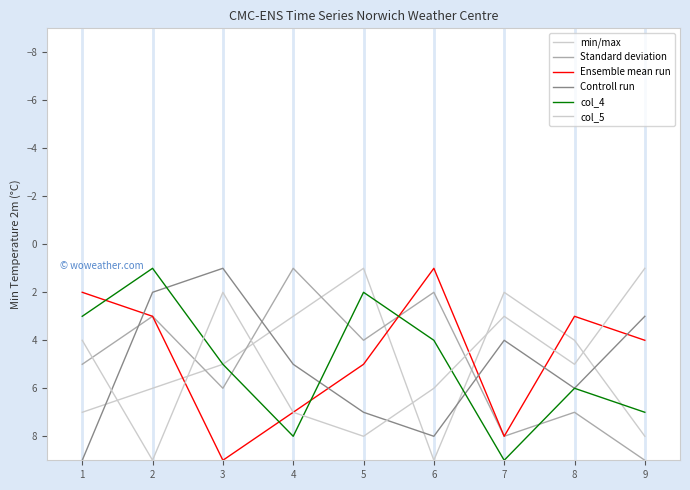

At which category does Standard deviation reach its first local valley?

2